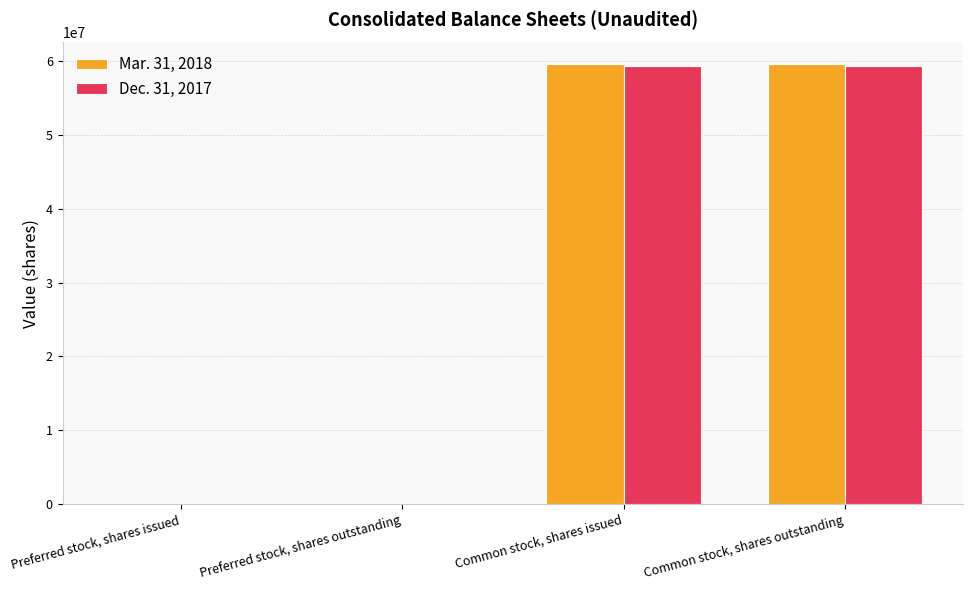

What is the greatest value displayed?

59510101